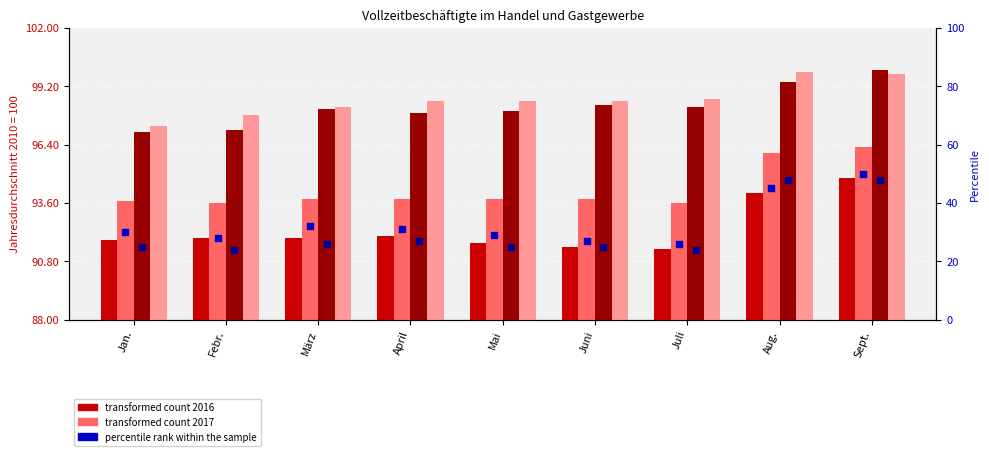

Which series reaches the maximum Y coordinate?

Großhandel insgesamt 2016